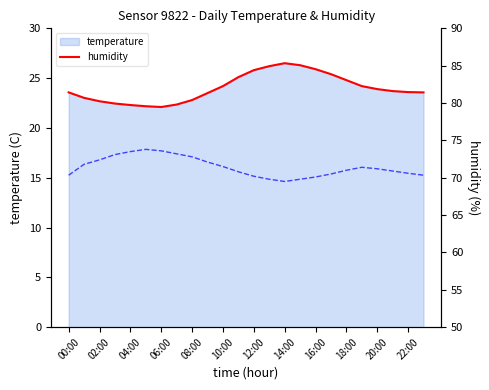

Is the value of temperature at 20:00 greater than the value of humidity at 18:00?

No